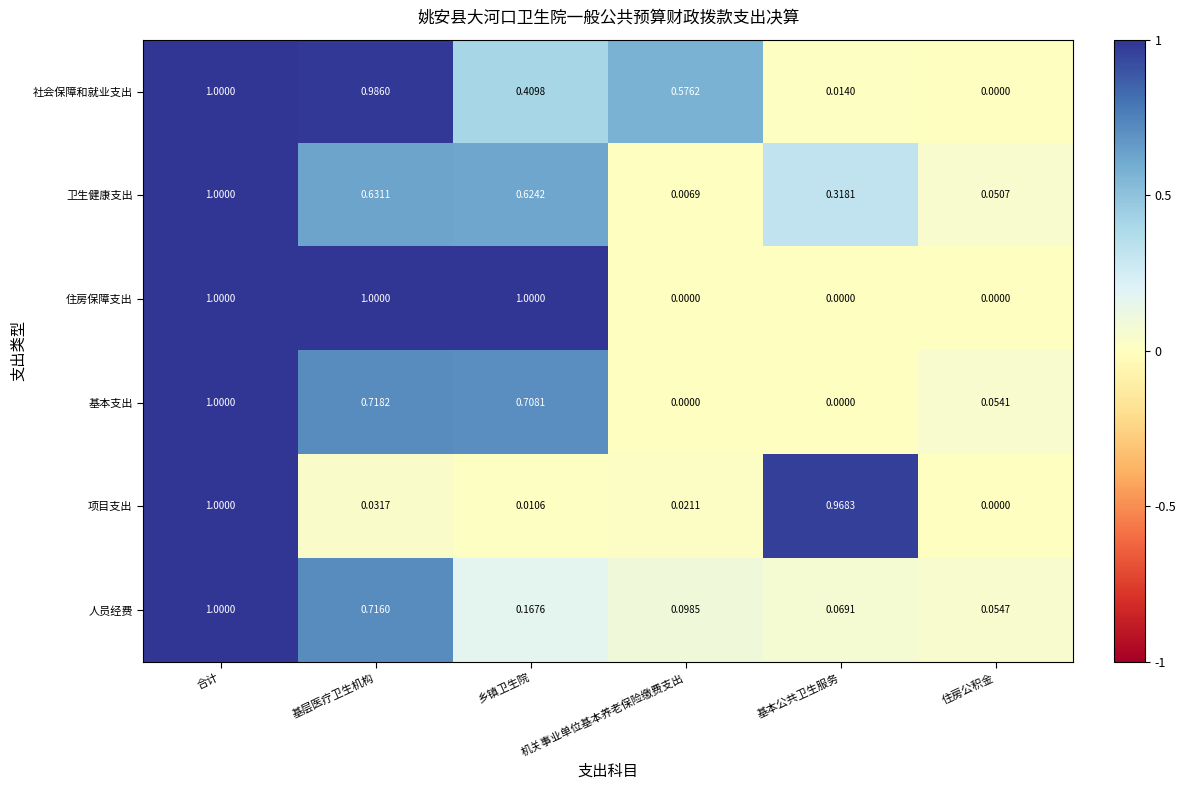

At which category is the sum across all series the highest?

合计